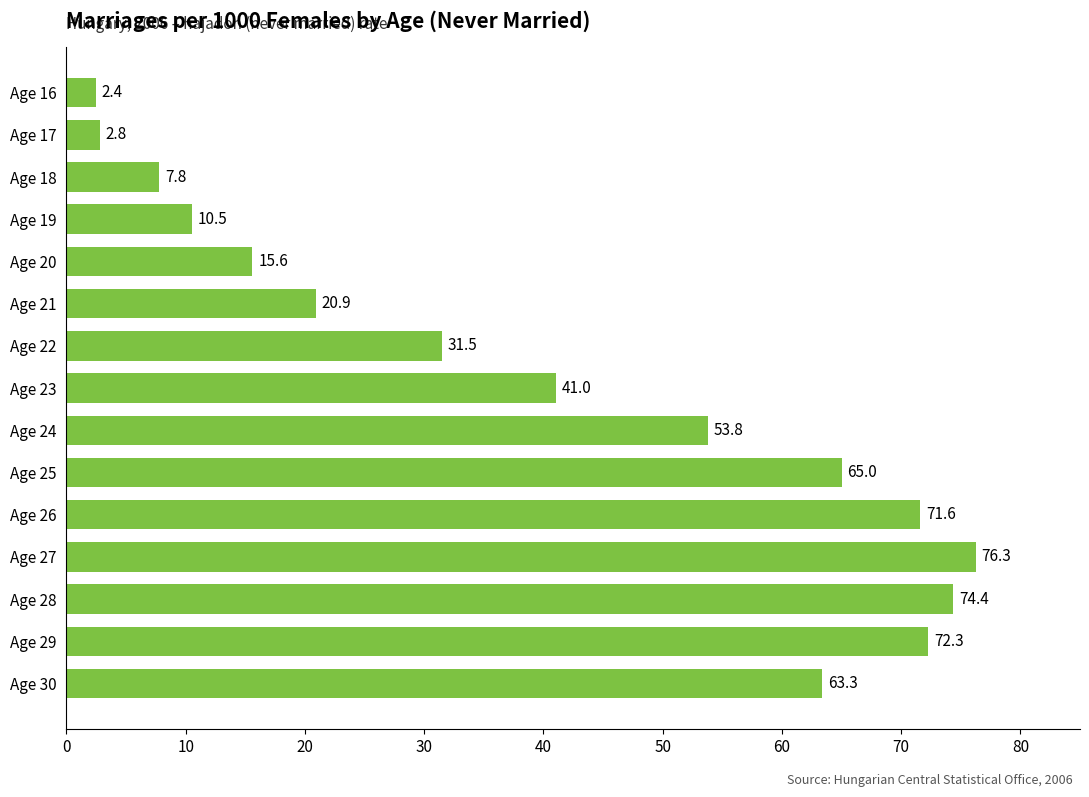

What is the change in value from Age 22 to Age 29?

+40.8